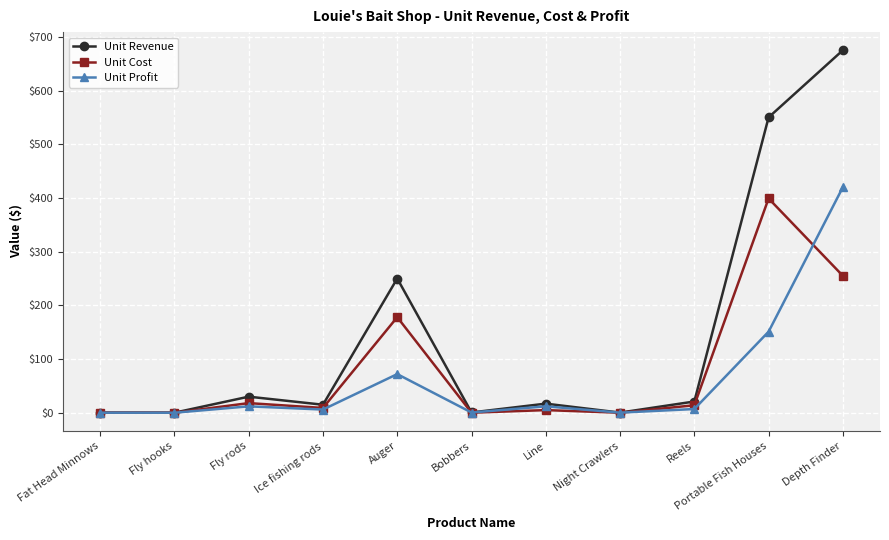

Which series ends up on top after the final intersection of Unit Profit and Unit Cost?

Unit Profit